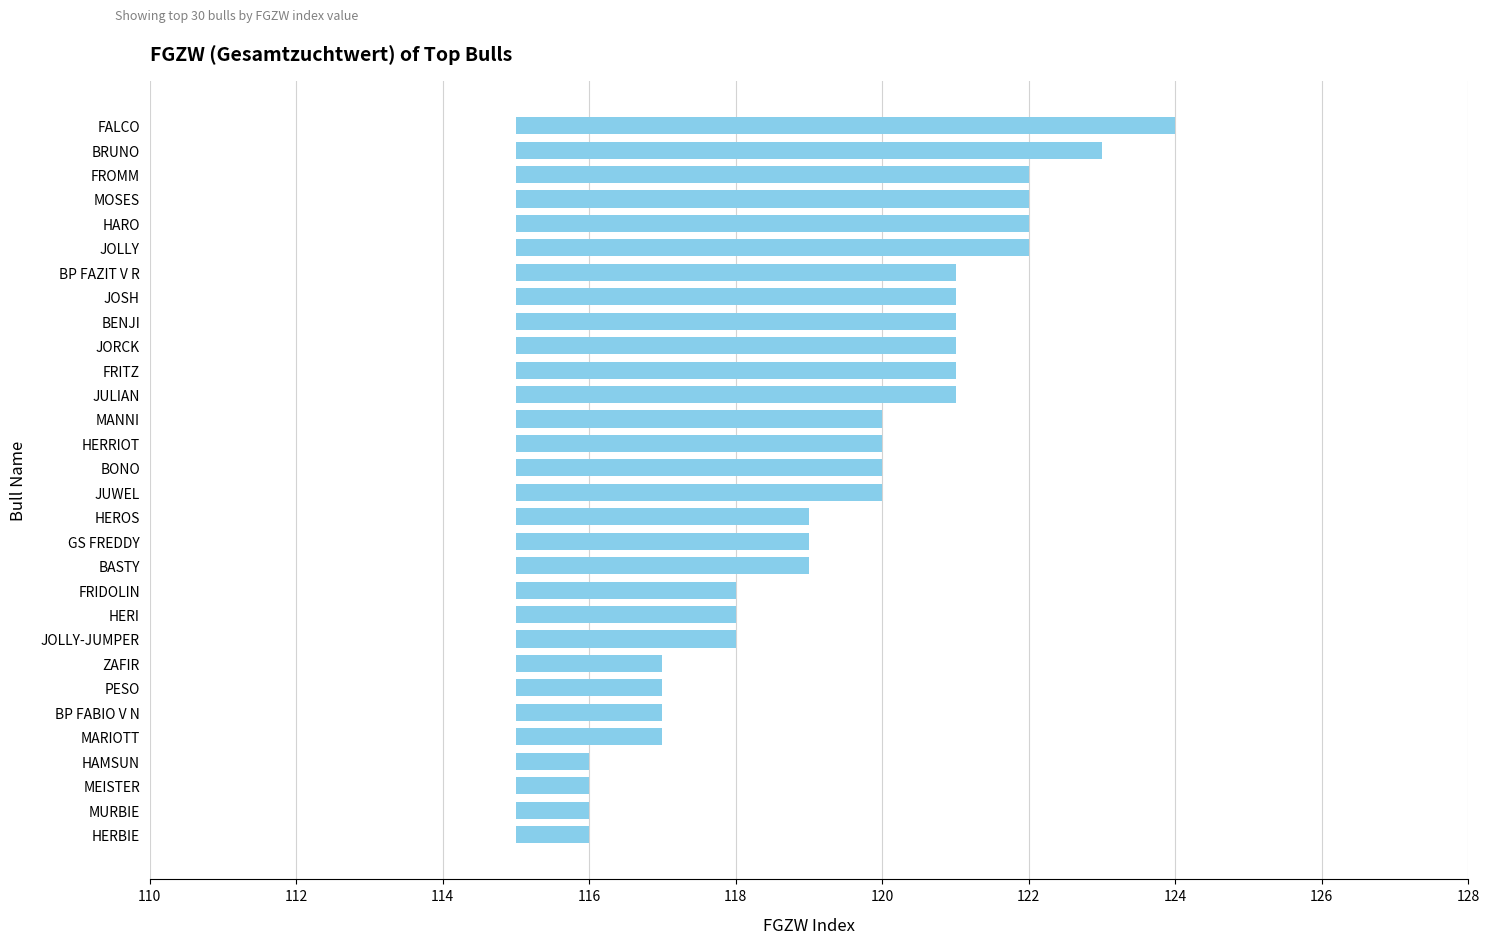

Where is the data nearest to the value 5?

JUWEL